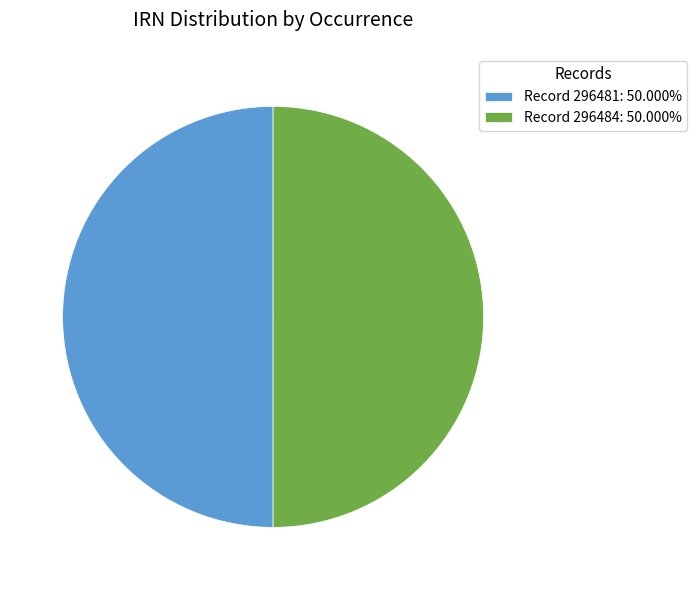

What is the ratio of the value at Record 296481: 50.000% to the value at Record 296484: 50.000%?

1.0